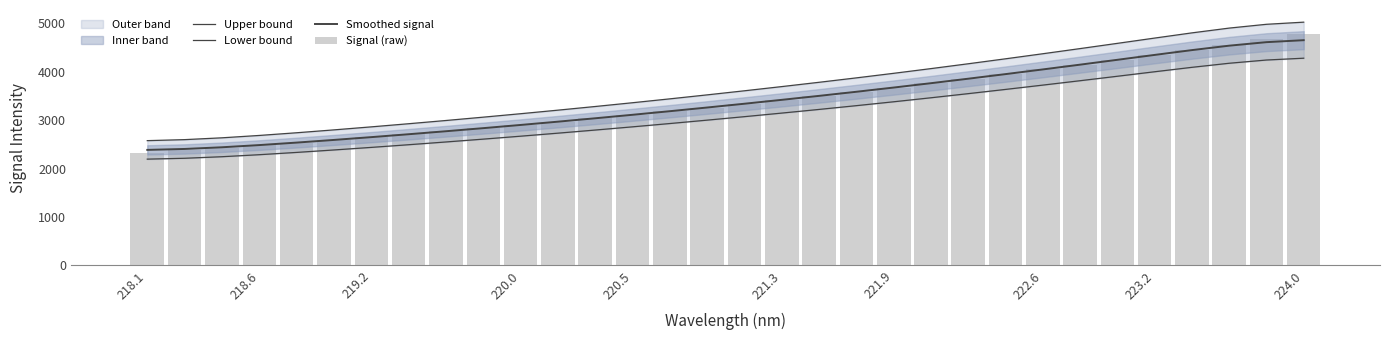

Read the Upper bound value at 221.3.

3696.1